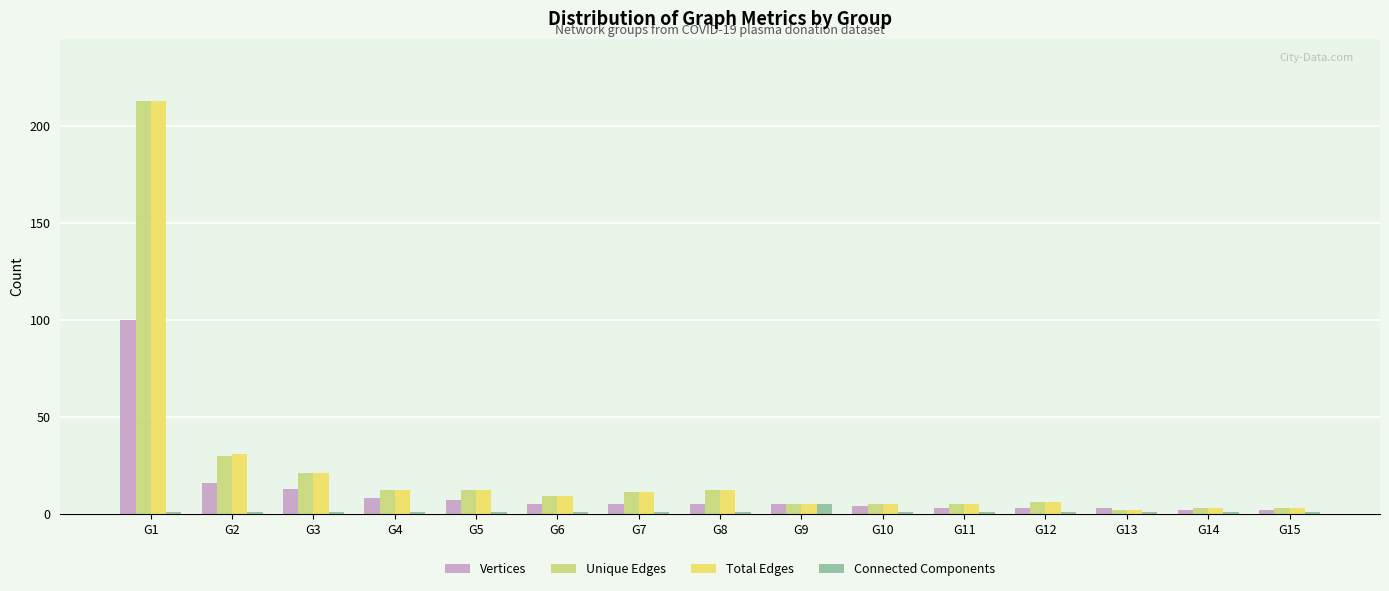

How many values in the Unique Edges series are below 9?

7